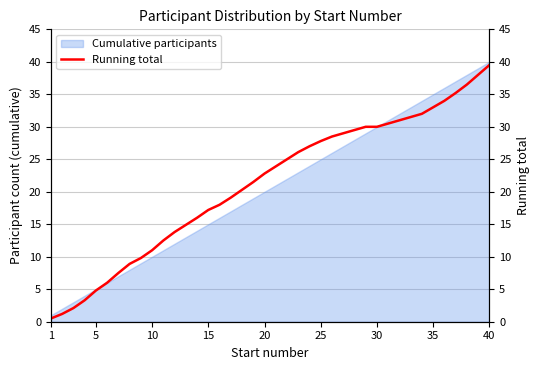

What is the greatest value displayed?

39.5